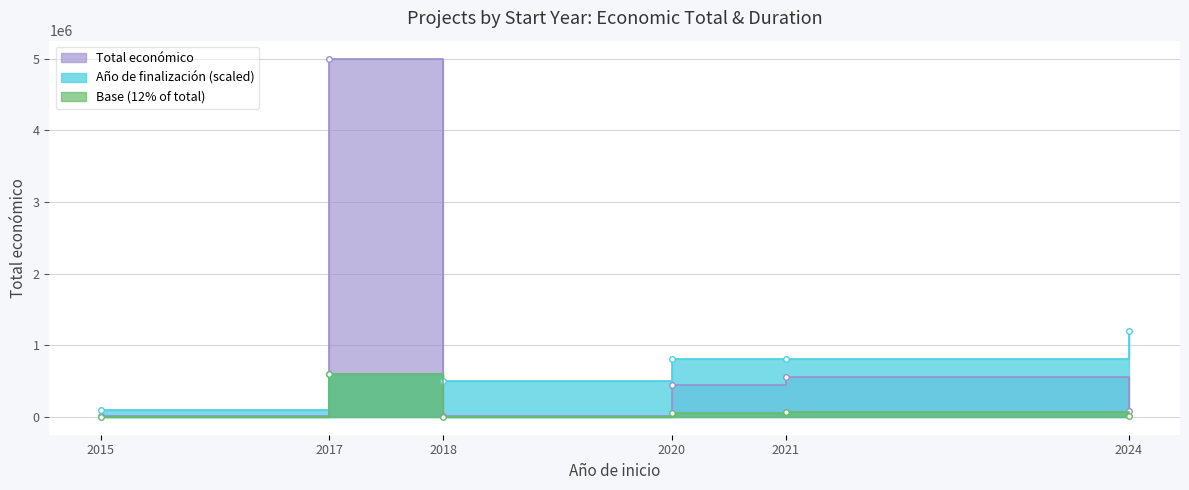

How many times do Año de finalización and Total económico cross each other?

2